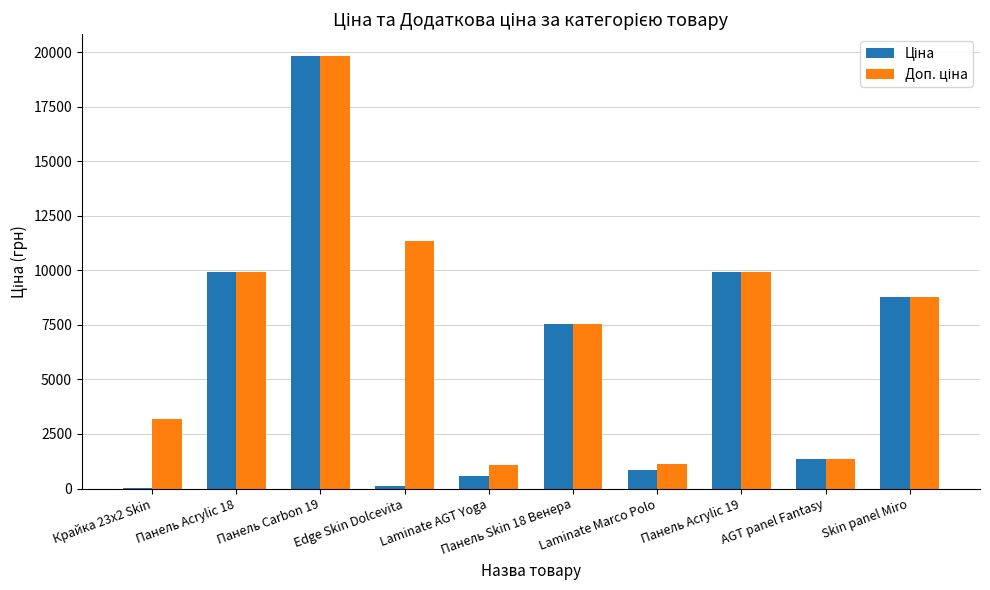

At which category does the chart reach its peak across all series?

Панель Carbon 19